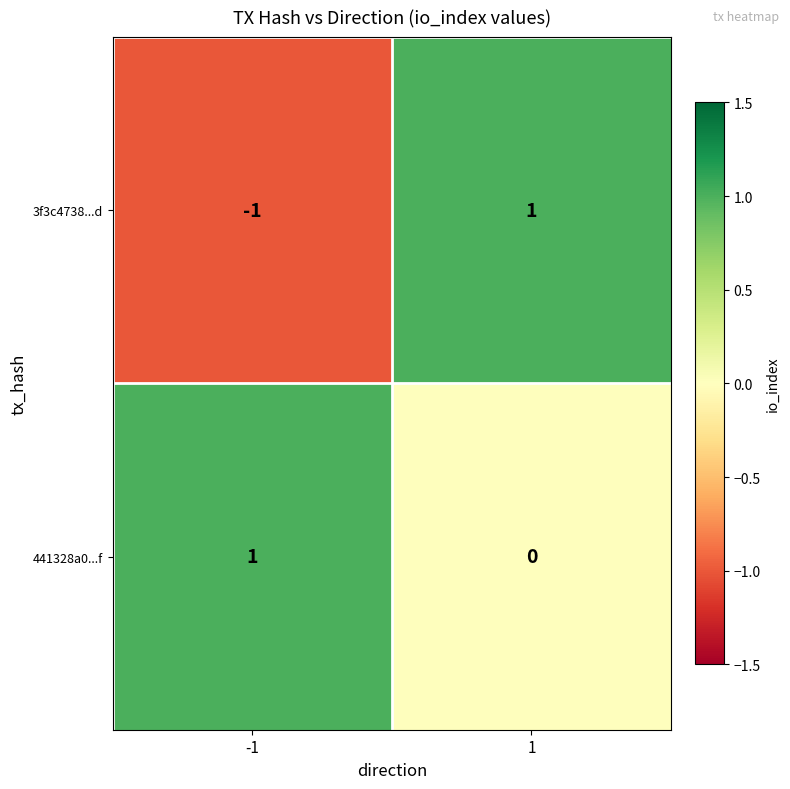

Between -1 and 1, which series saw the biggest shift?

3f3c4738...d